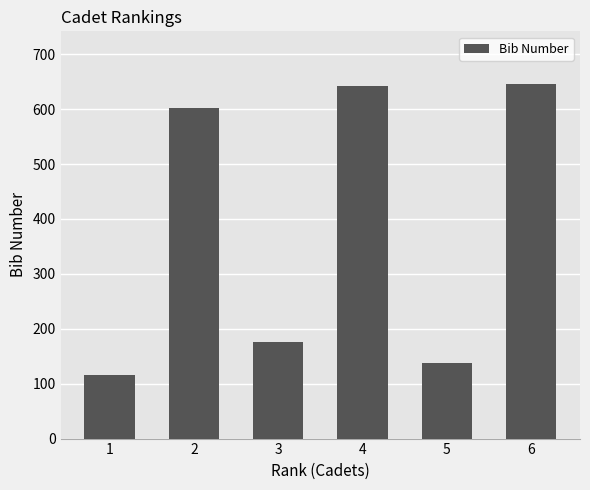

How many bars are there in total?

6